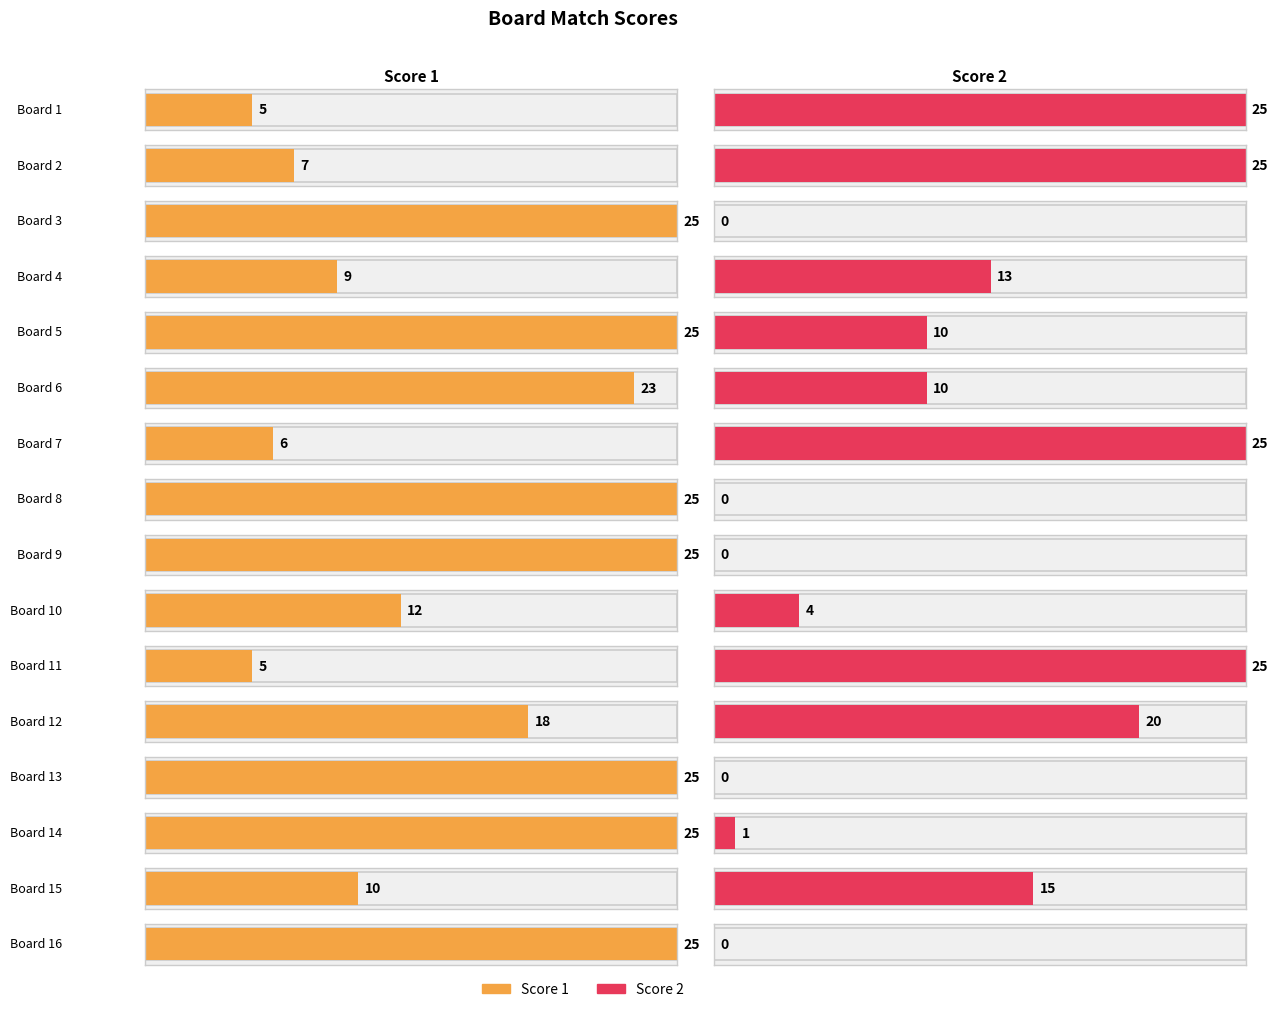

Reading left to right, transcribe all the data shown in this chart.

Score 1: 1=5	2=7	3=25	4=9	5=25	6=23	7=6	8=25	9=25	10=12	11=5	12=18	13=25	14=25	15=10	16=25
Score 2: 1=25	2=25	3=0	4=13	5=10	6=10	7=25	8=0	9=0	10=4	11=25	12=20	13=0	14=1	15=15	16=0